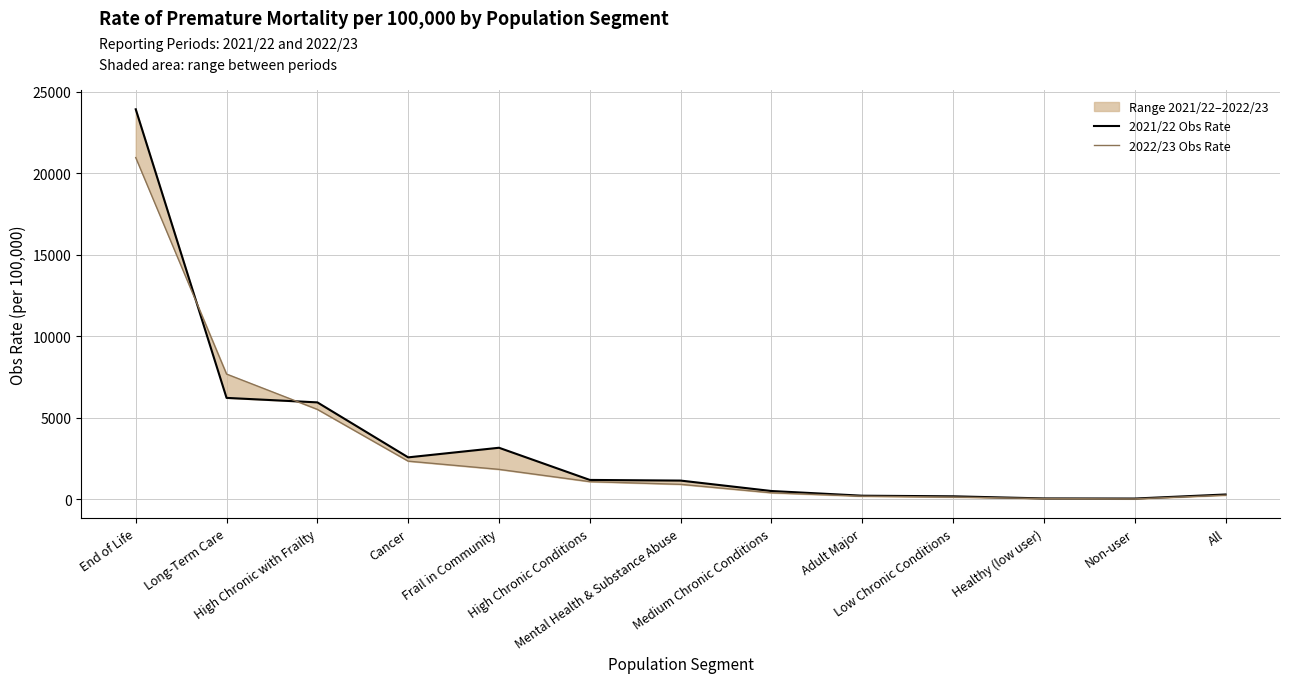

At how many categories does at least one series exceed 17466?

1